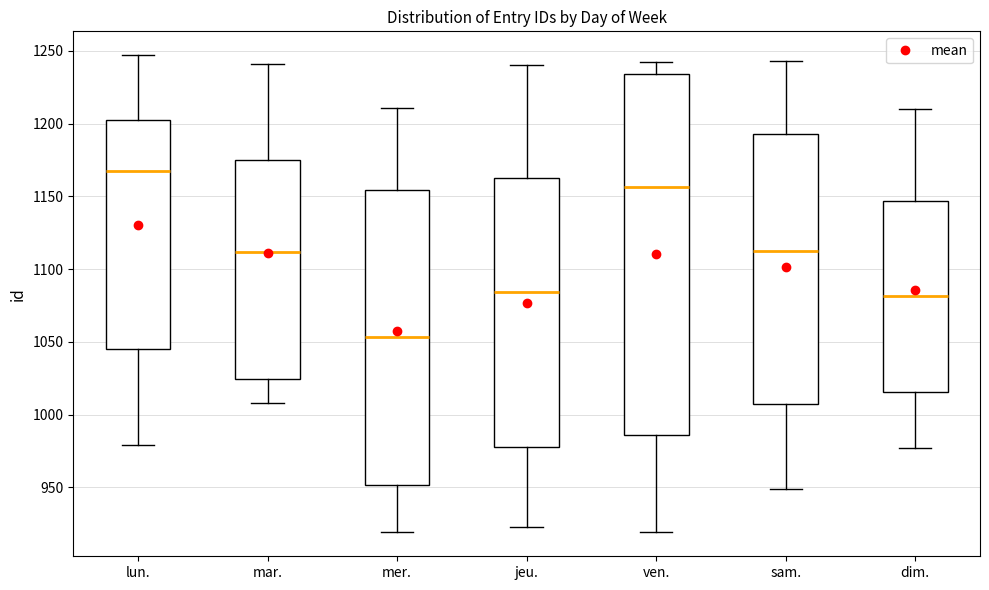

Reading left to right, transcribe this box plot: for each box, give where its median line is, the range the box spans, and where its two whiskers end, as read against the y-axis. The values are not printed on the chart, so give them approximately, as read against the axis.

lun.: median 1170, box 1045 to 1205, whiskers 980 to 1245
mar.: median 1110, box 1025 to 1175, whiskers 1010 to 1240
mer.: median 1055, box 950 to 1155, whiskers 920 to 1210
jeu.: median 1085, box 980 to 1165, whiskers 925 to 1240
ven.: median 1155, box 985 to 1235, whiskers 920 to 1240
sam.: median 1115, box 1005 to 1195, whiskers 950 to 1245
dim.: median 1080, box 1015 to 1145, whiskers 975 to 1210